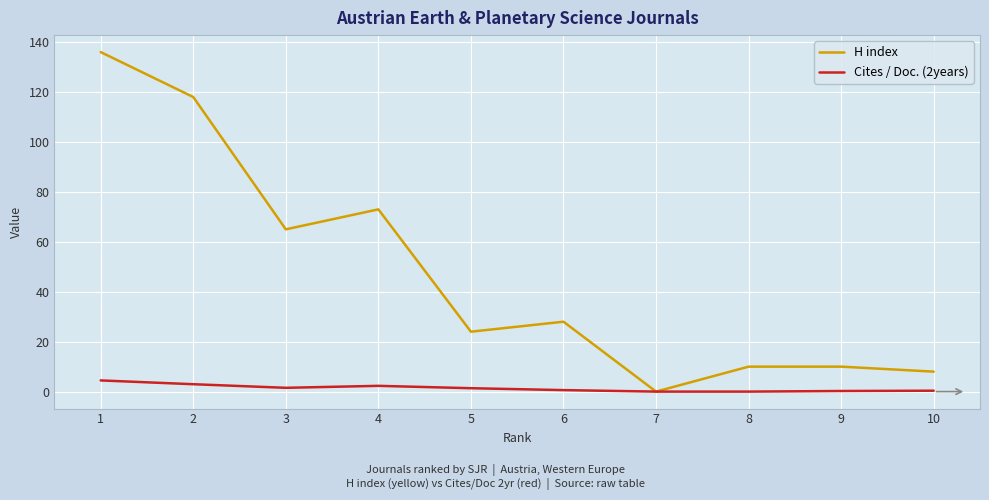

How many lines are shown in the chart?

2